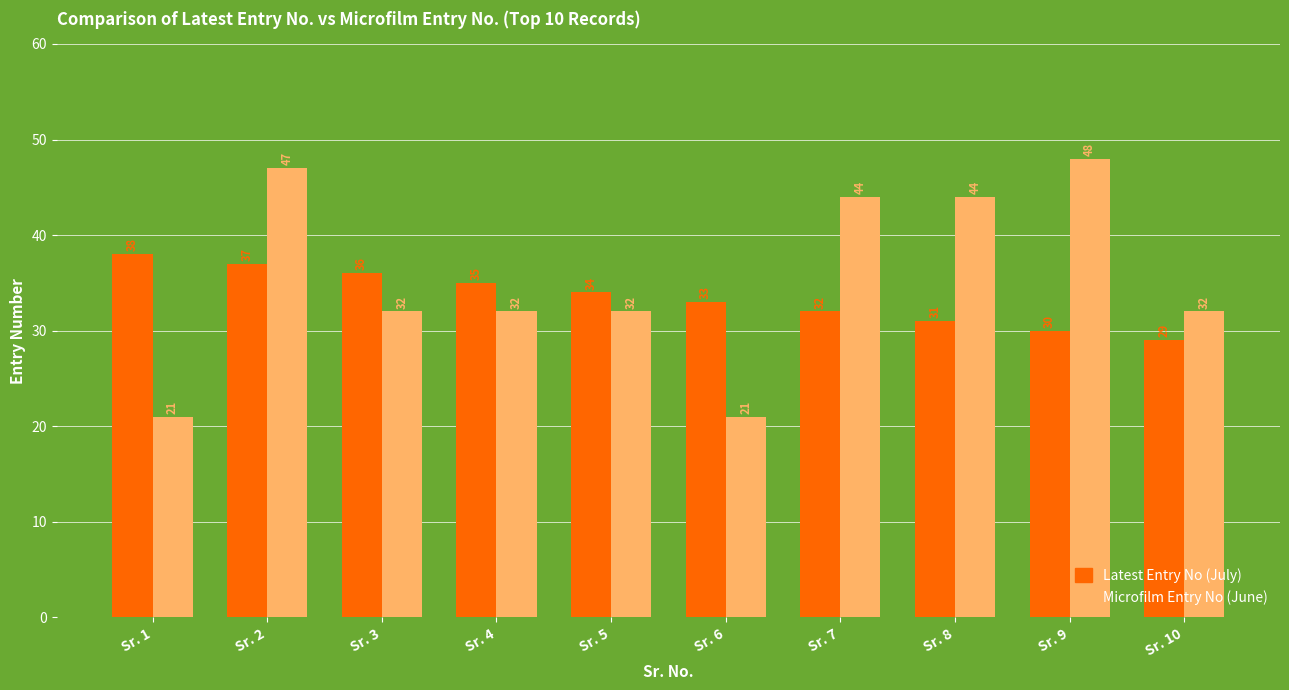

What is the highest value of the Latest Entry No (July) series?

38